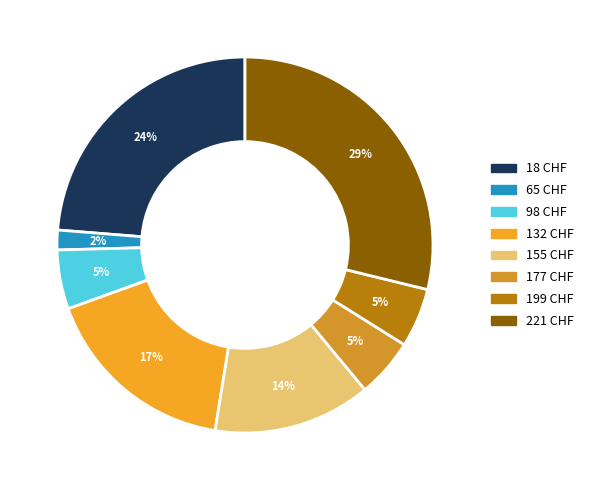

How many slices are in this pie chart?

8